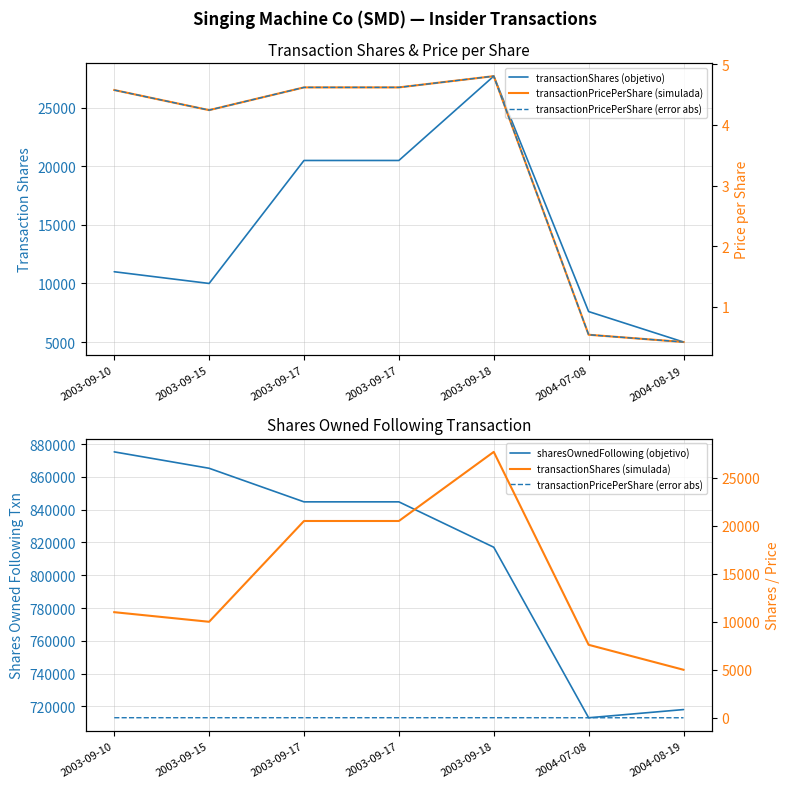

What is the difference between the maximum and second lowest values in the transactionPricePerShare (error abs) series?

4.3